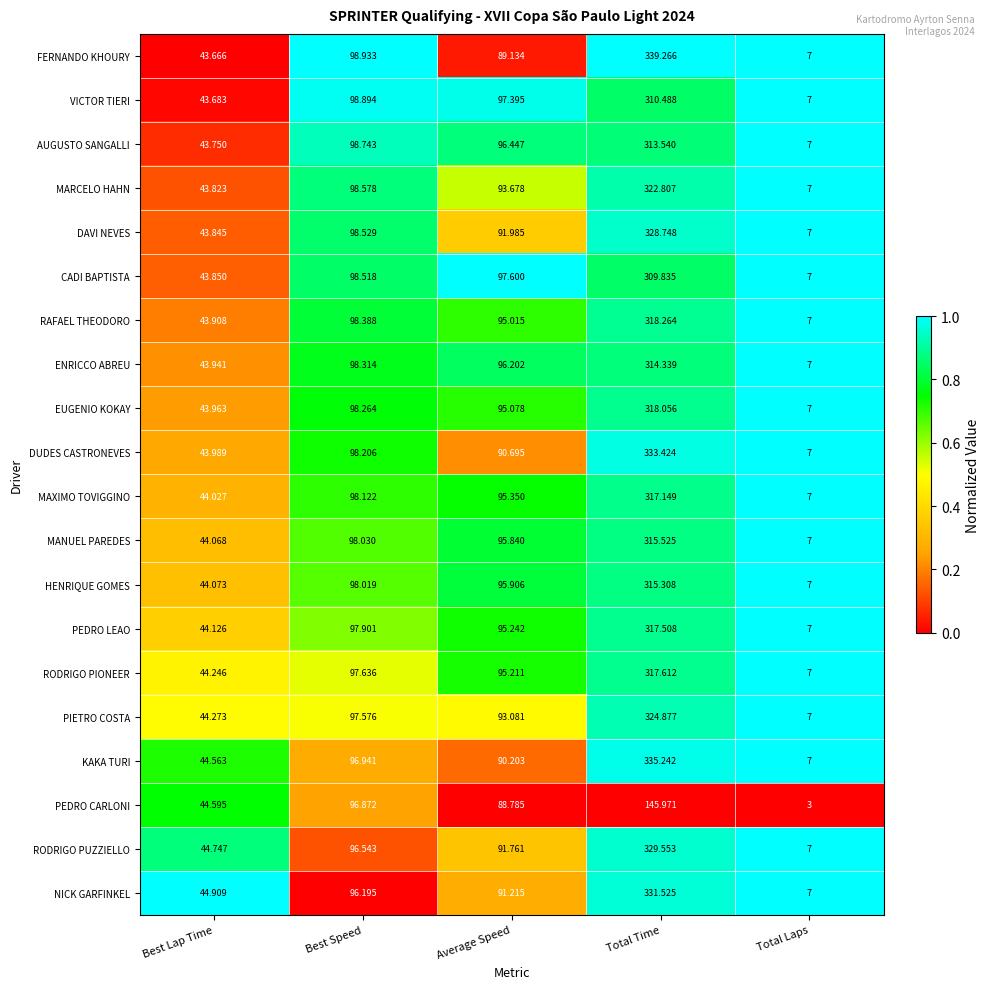

Between Average Speed and Total Laps, which series saw the biggest shift?

CADI BAPTISTA